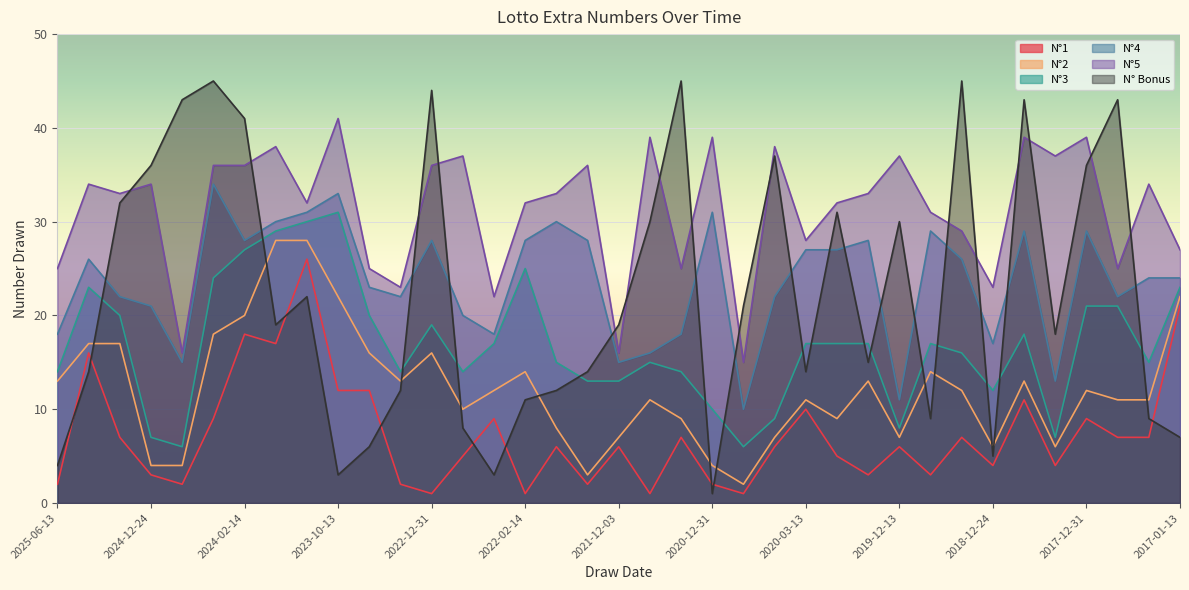

Rank the series at 2017-12-31 from lowest to highest value.

N°1, N°2, N°3, N°4, N° Bonus, N°5